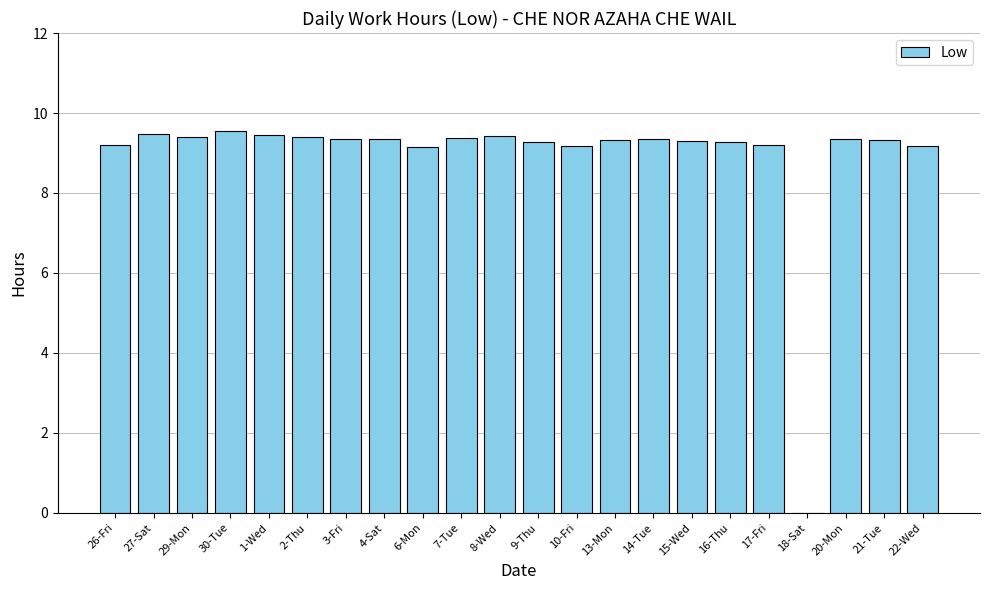

What is the sum of all values?

195.9